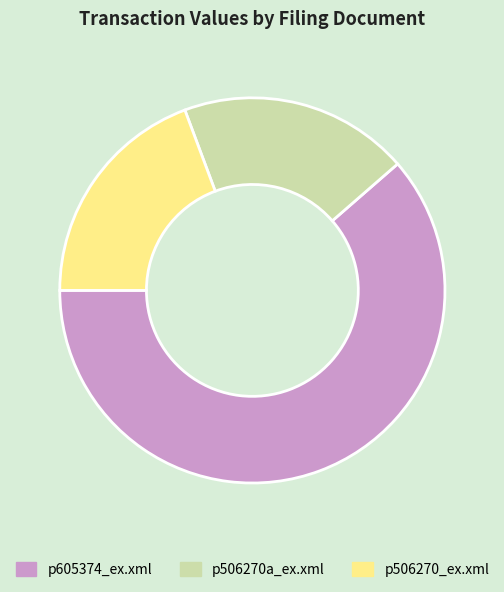

How many segments does this pie chart have?

3